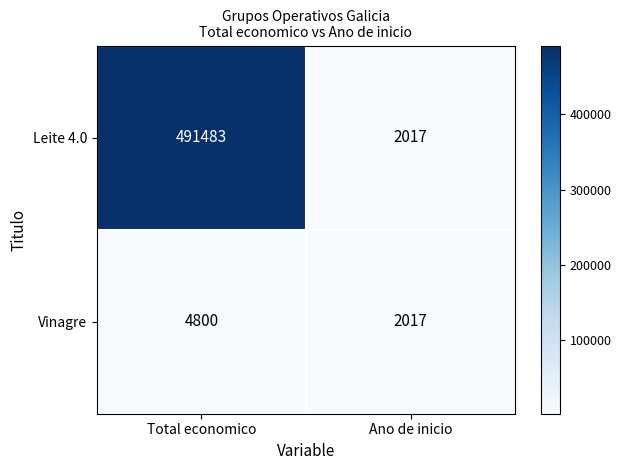

Which series has the widest spread of values?

Leite 4.0